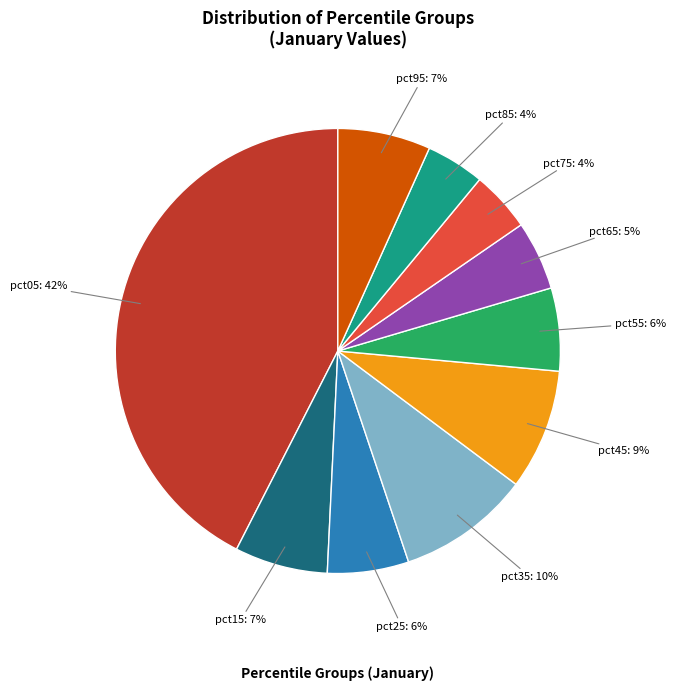

Which has a higher value, pct85 or pct45?

pct45